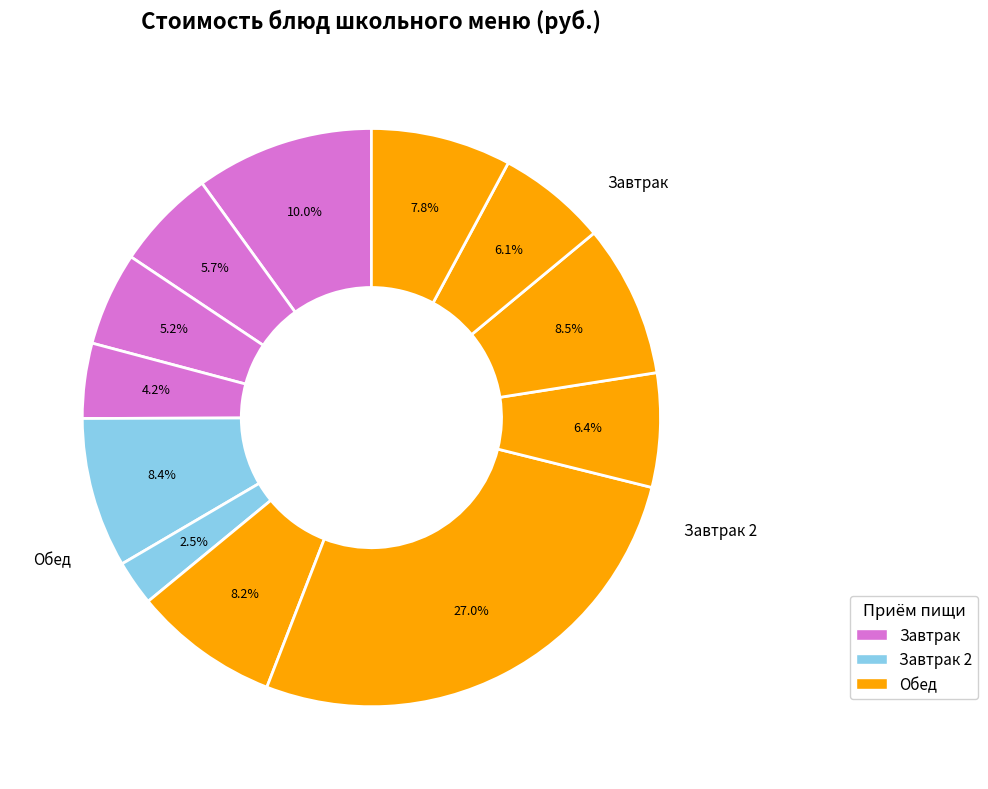

Which slice is the largest?

Суп фасолевый с картофелем